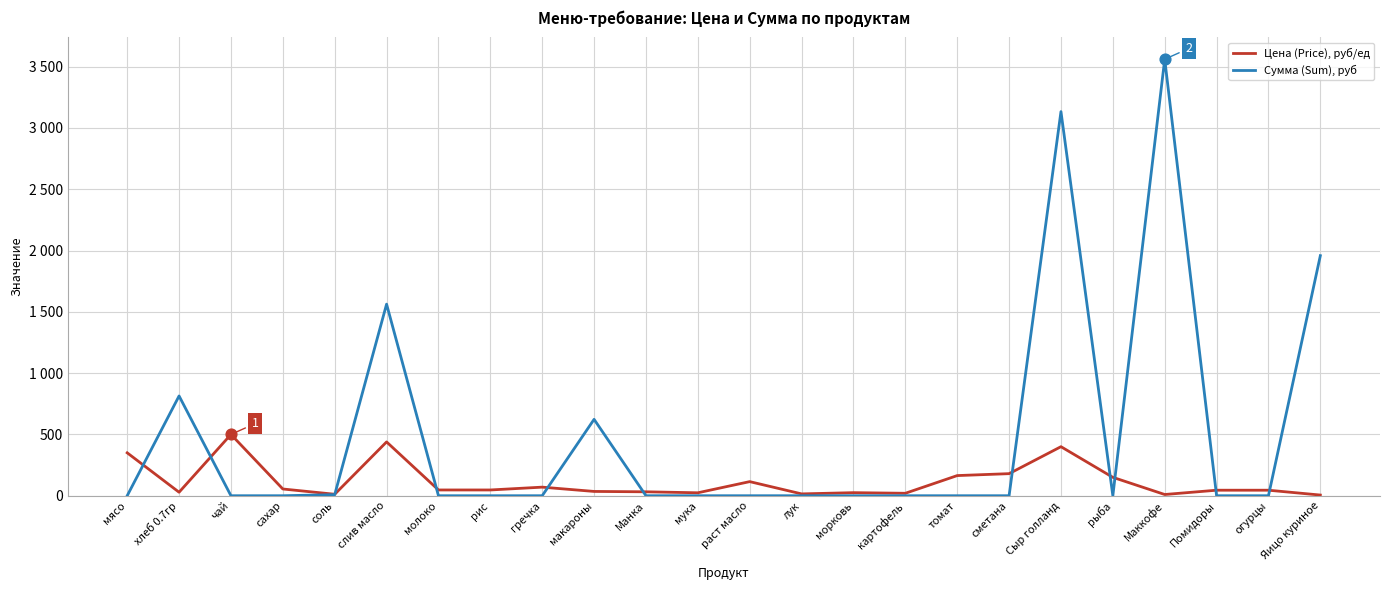

At which category is the sum across all series the highest?

Маккофе